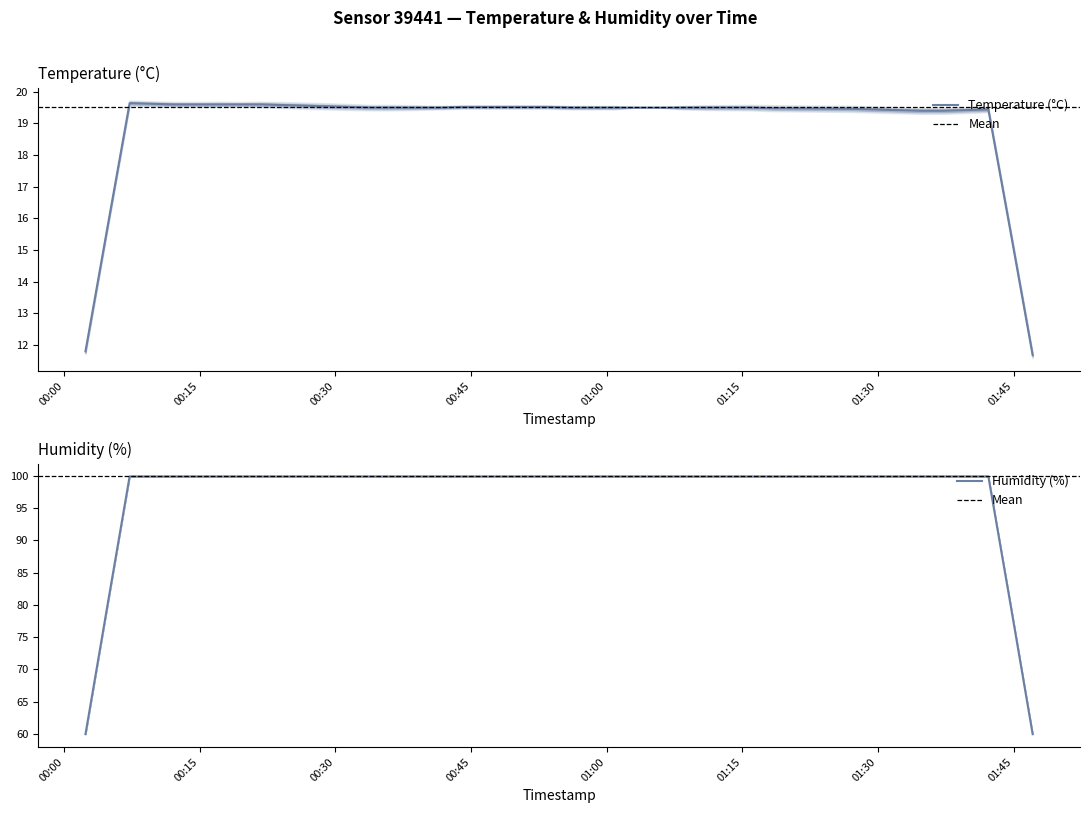

True or false: temperature and humidity intersect in this chart.

False